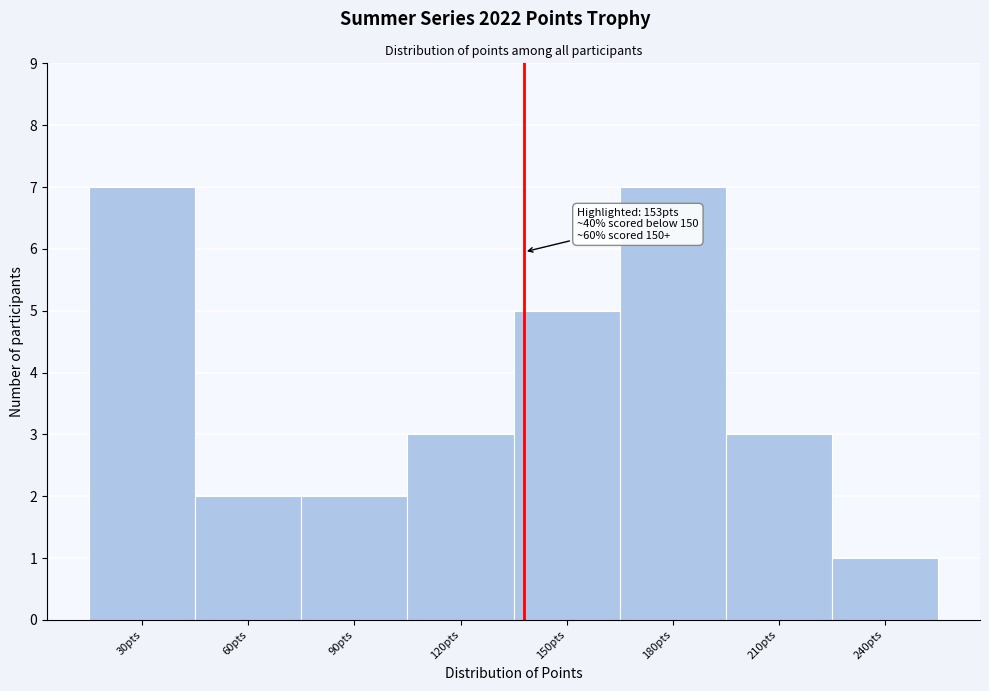

Reading left to right, list all the values displayed in this chart.

30pts=7	60pts=2	90pts=2	120pts=3	150pts=5	180pts=7	210pts=3	240pts=1